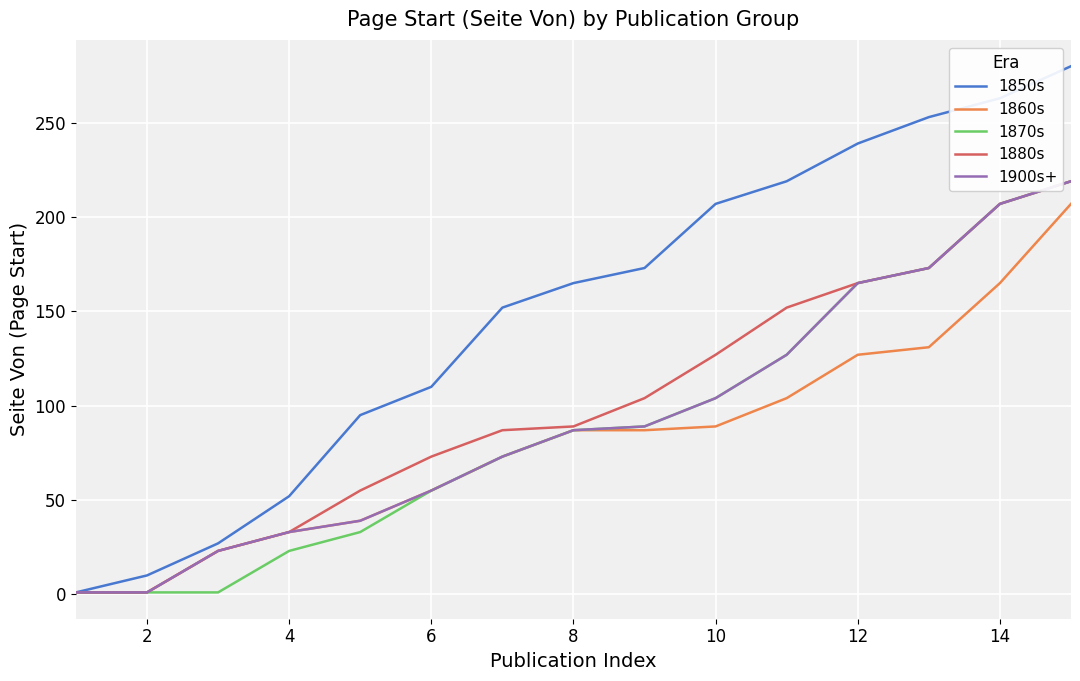

Which series has the largest total across all categories?

1850s